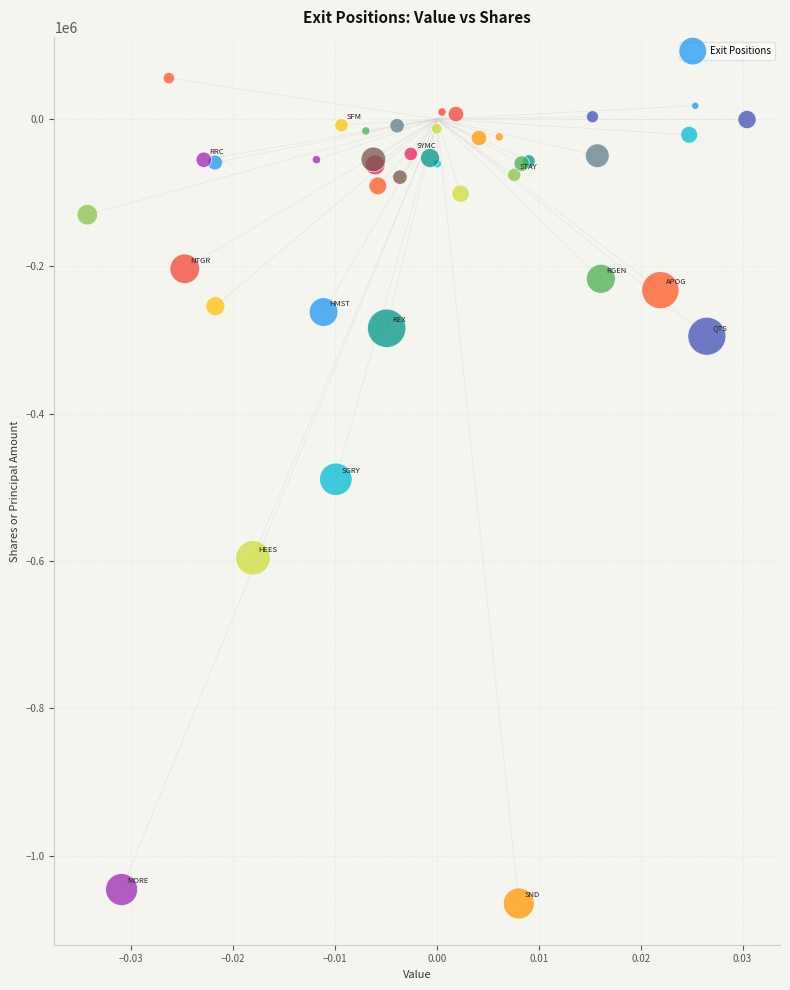

What Y value in the scatter plot is closest to -504721?

-489052.0